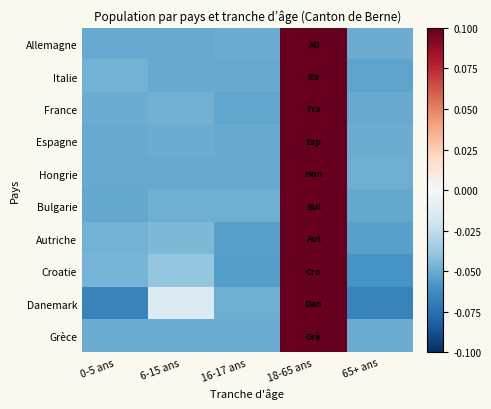

How many categories are shown in the chart?

5